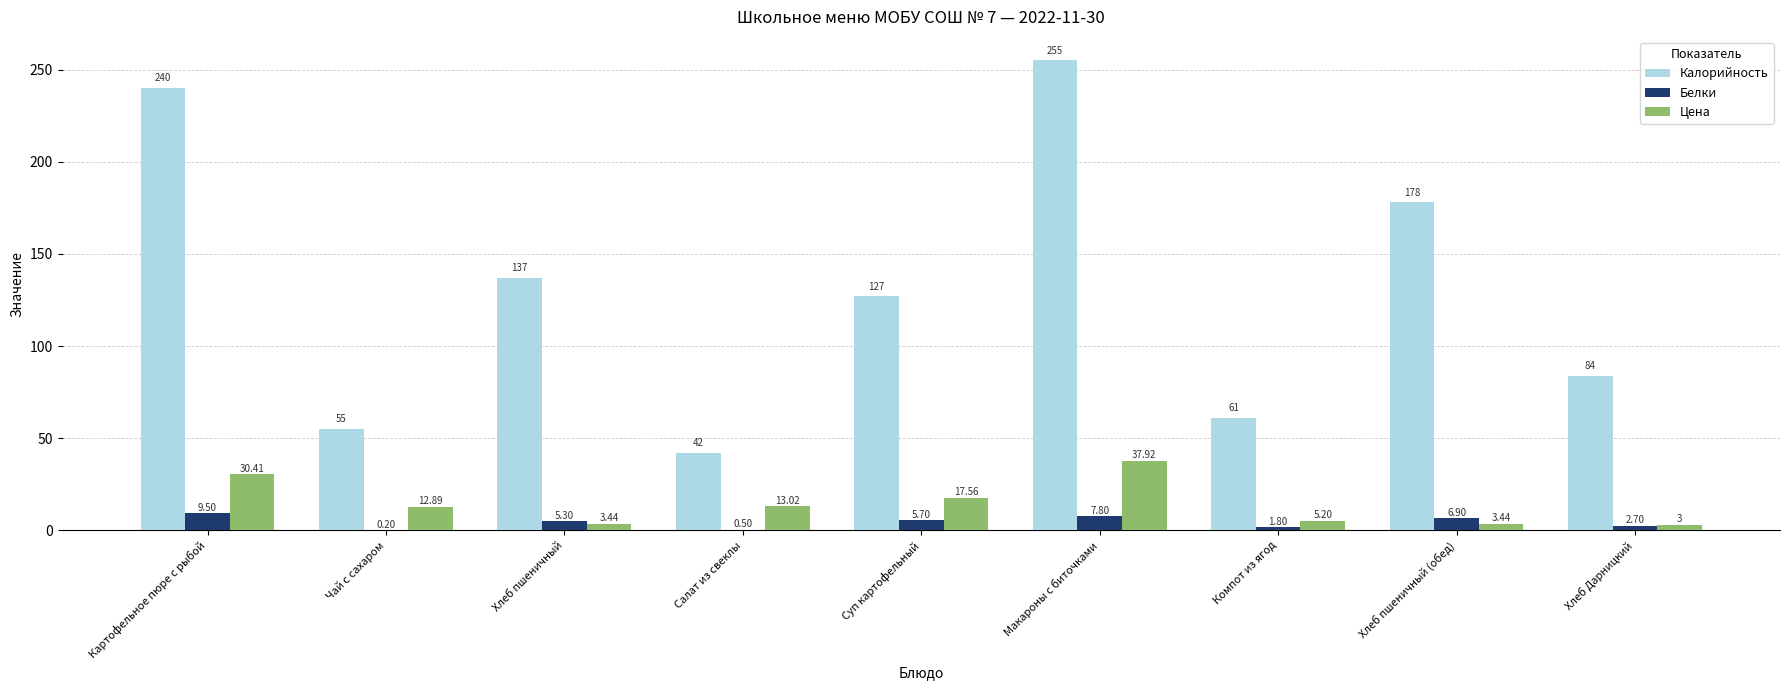

Which series has the widest spread of values?

Калорийность